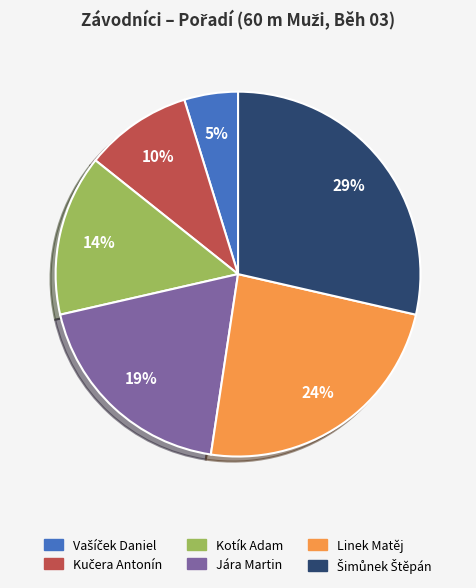

Does any single category account for the majority?

No